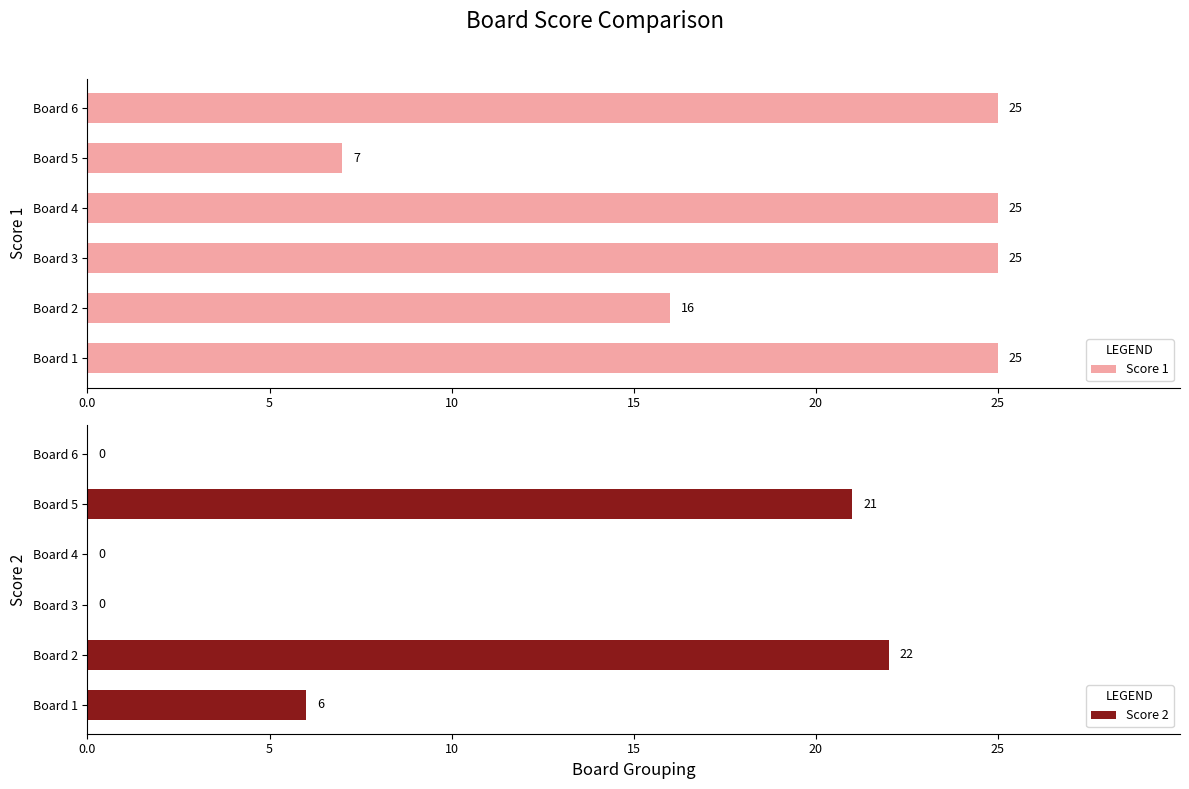

What is the difference between the Score 2 values at Board 1 and Board 3?

6